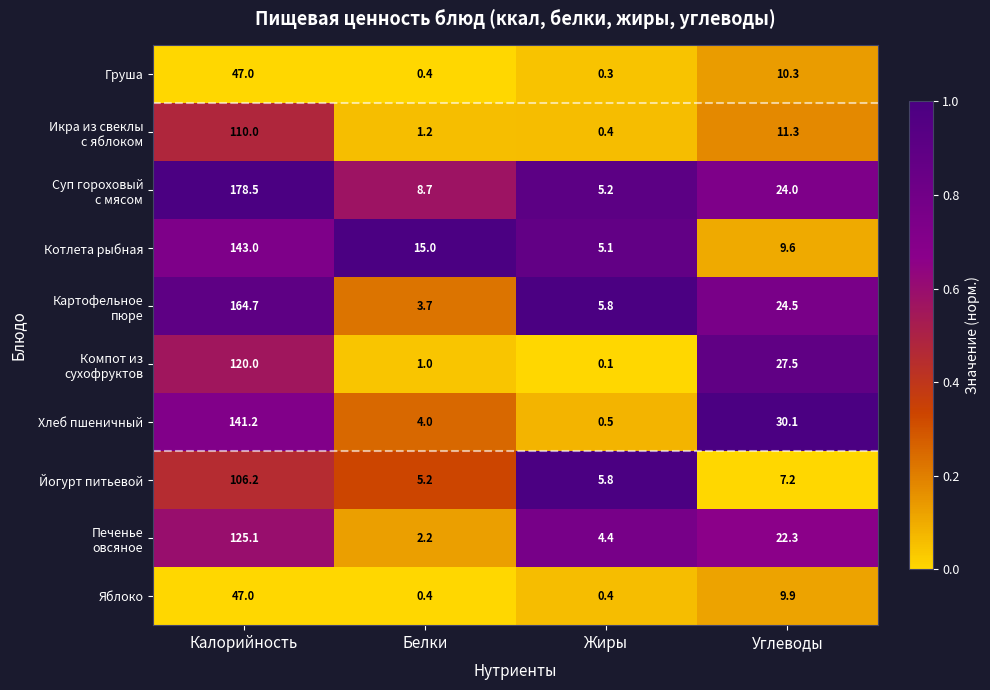

How many distinct data groups are displayed?

10